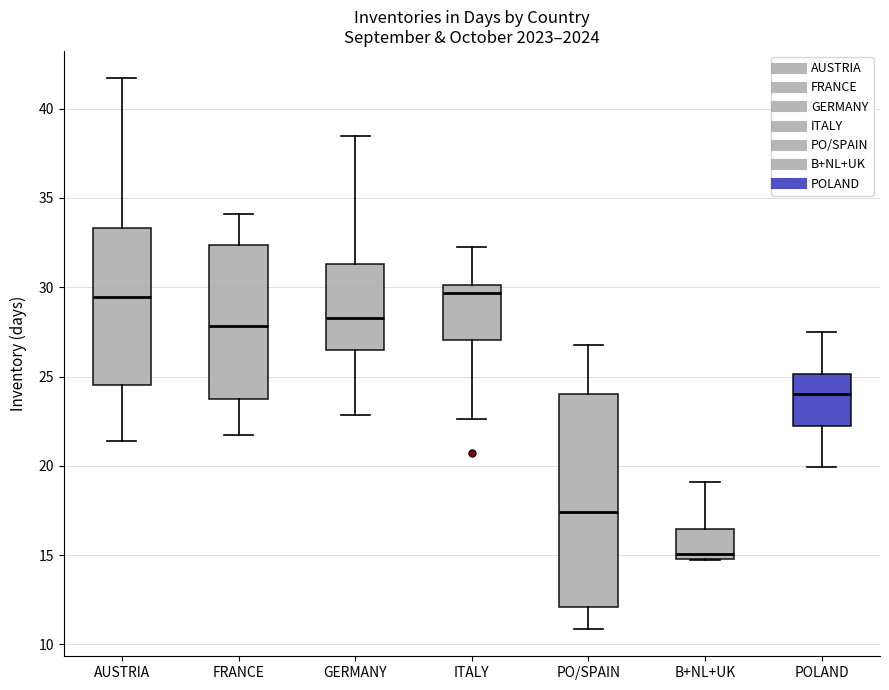

Reading left to right, read every box against the y-axis: the position of its median line, the range the box covers, and the ends of its whiskers. The values are not printed on the chart, so give them approximately, as read against the axis.

AUSTRIA: median 29.5, box 24.5 to 33.5, whiskers 21.5 to 41.5
FRANCE: median 28.0, box 23.5 to 32.5, whiskers 21.5 to 34.0
GERMANY: median 28.5, box 26.5 to 31.5, whiskers 23.0 to 38.5
ITALY: median 29.5, box 27.0 to 30.0, whiskers 22.5 to 32.0
PO/SPAIN: median 17.5, box 12.0 to 24.0, whiskers 11.0 to 27.0
B+NL+UK: median 15.0 (just above the box's lower edge), box 15.0 to 16.5, whiskers 14.5 to 19.0
POLAND: median 24.0, box 22.0 to 25.0, whiskers 20.0 to 27.5